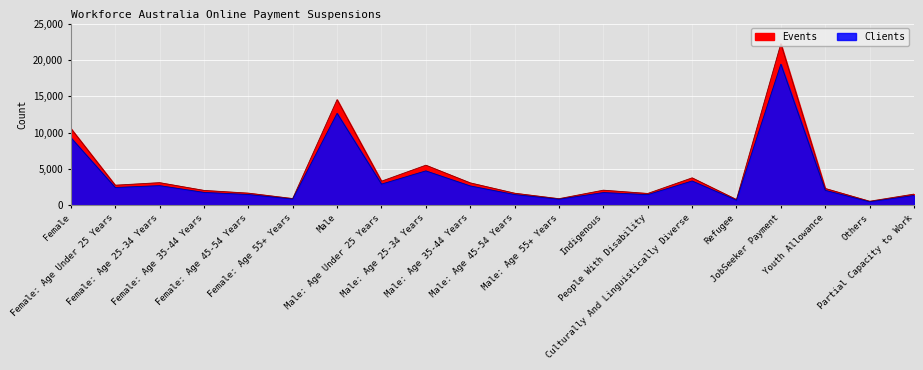

Reading left to right, extract all data points from this chart.

Events: 10585	2775	3125	2060	1685	940	14540	3325	5525	3095	1675	920	2090	1640	3785	800	22230	2325	570	1550
Clients: 9320	2460	2715	1785	1495	870	12660	2925	4745	2675	1490	845	1765	1480	3355	710	19420	2070	495	1365